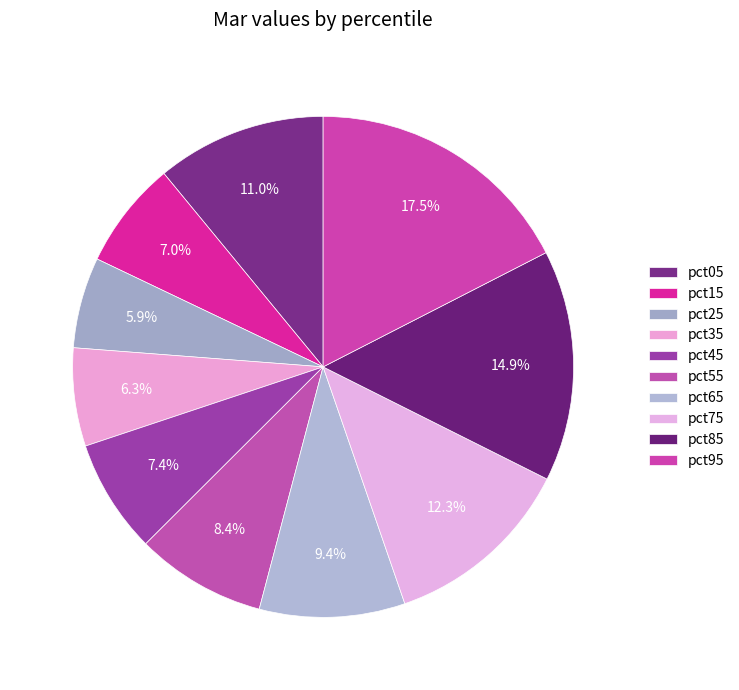

How much of the chart is everything except pct75?

87.7%